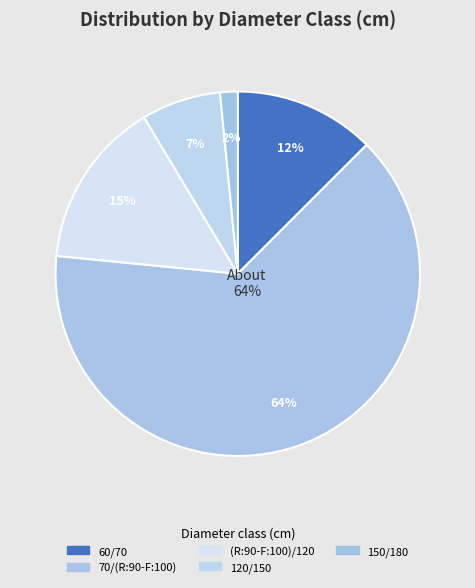

What percentage is the 150/180 slice, to the nearest percent?

2%